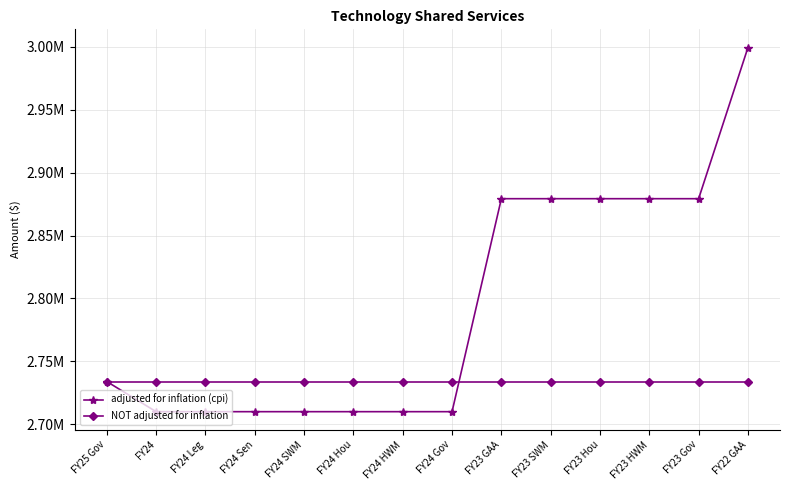

Which series changed the most between FY24 Gov and FY23 GAA?

adjusted for inflation (cpi)